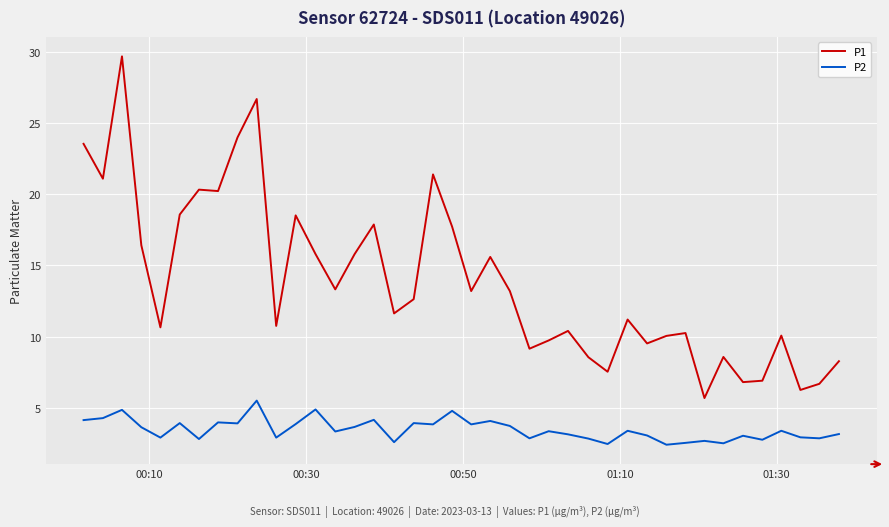

List the series in order of their peak value, highest first.

P1, P2